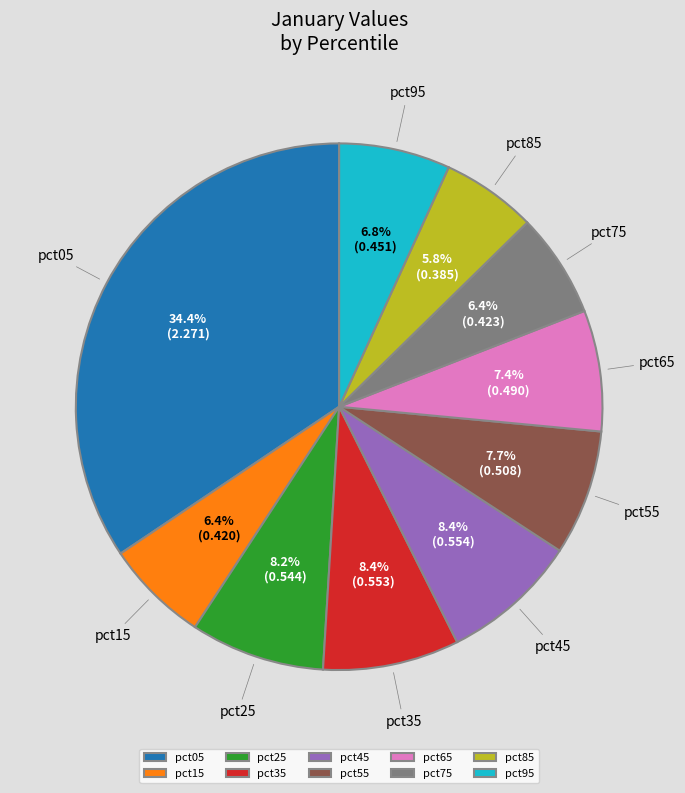

What percentage do pct95 and pct55 together represent?

14.5%